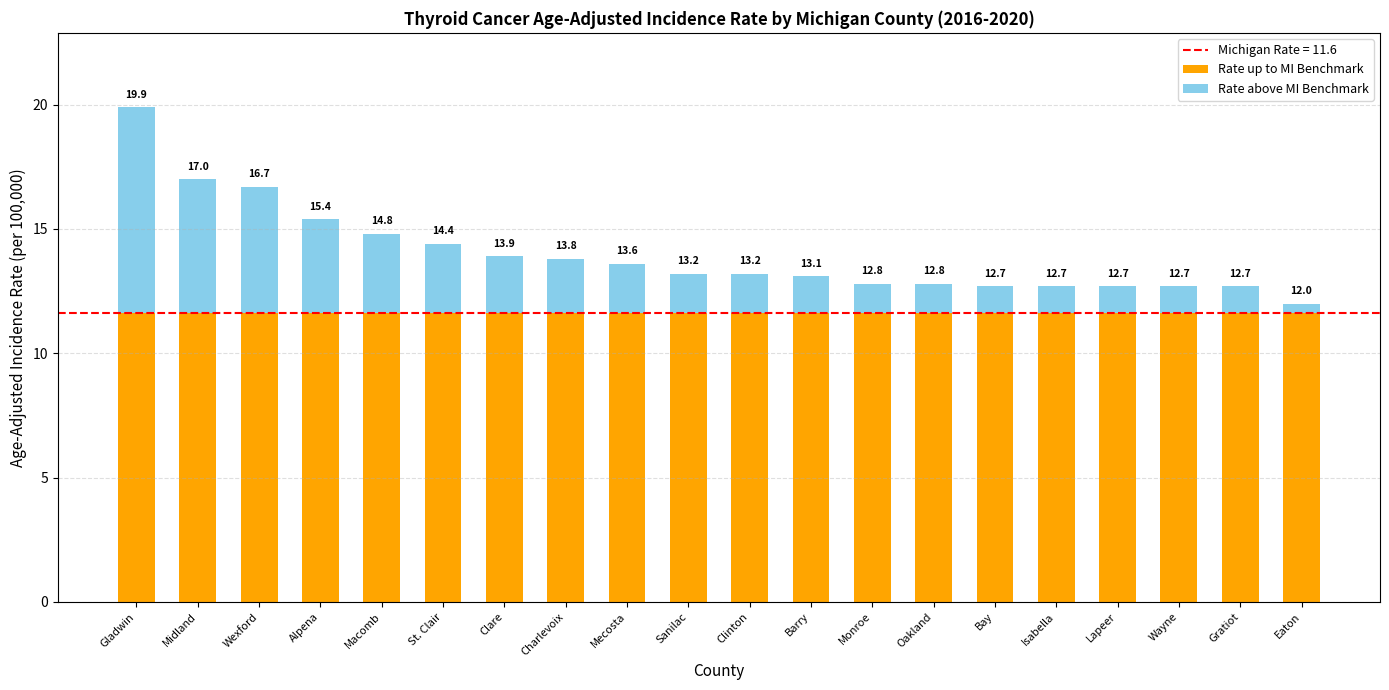

At which label does Rate above MI Benchmark first exceed 1?

Gladwin